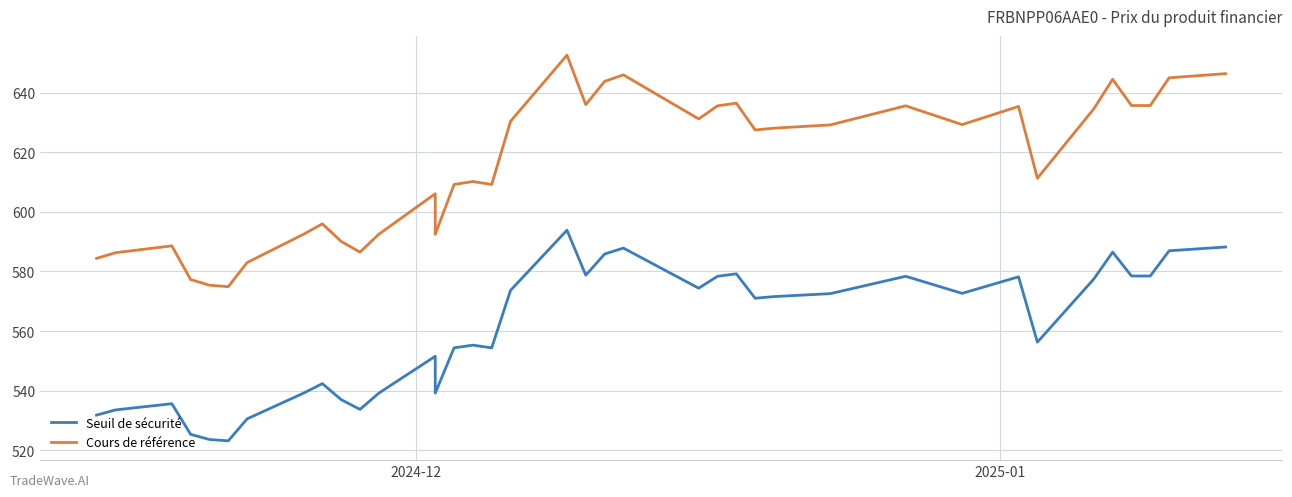

True or false: Cours de référence has more than 2 points higher than both neighbors.

True